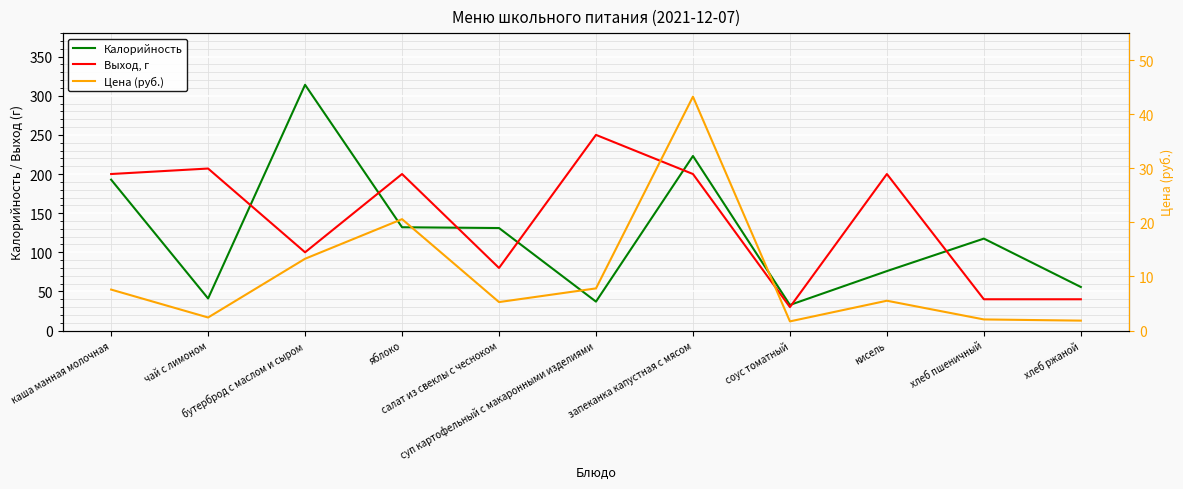

What are all the series names shown in the legend?

Калорийность, Выход, г, Цена (руб.)